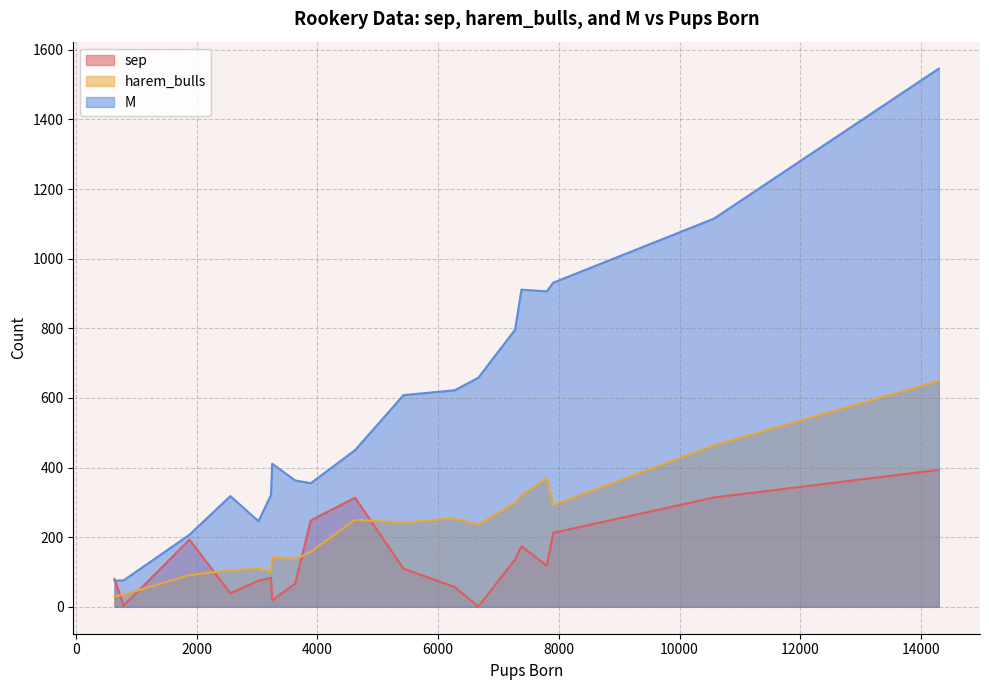

At Zapadni Reef, list the series in order from largest to smallest.

M, harem_bulls, sep